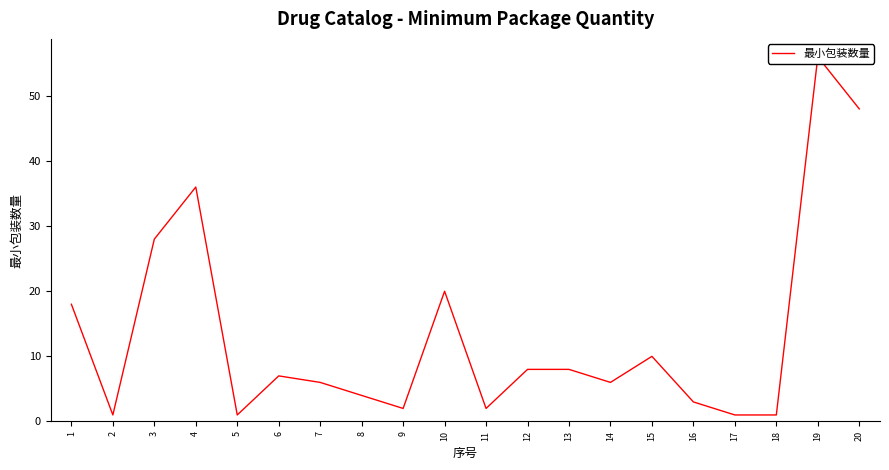

The value at 6 is 3. True or false?

False